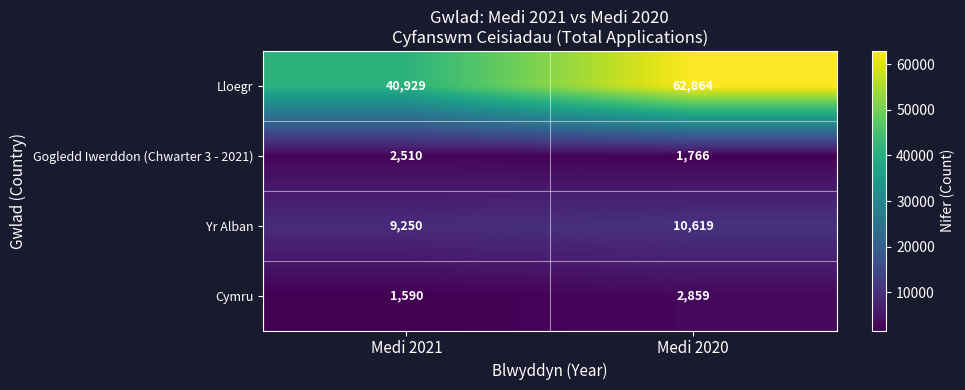

Reading left to right, what are all the values shown in this chart?

Lloegr: Medi 2021=40929	Medi 2020=62864
Gogledd Iwerddon (Chwarter 3 - 2021): Medi 2021=2510	Medi 2020=1766
Yr Alban: Medi 2021=9250	Medi 2020=10619
Cymru: Medi 2021=1590	Medi 2020=2859